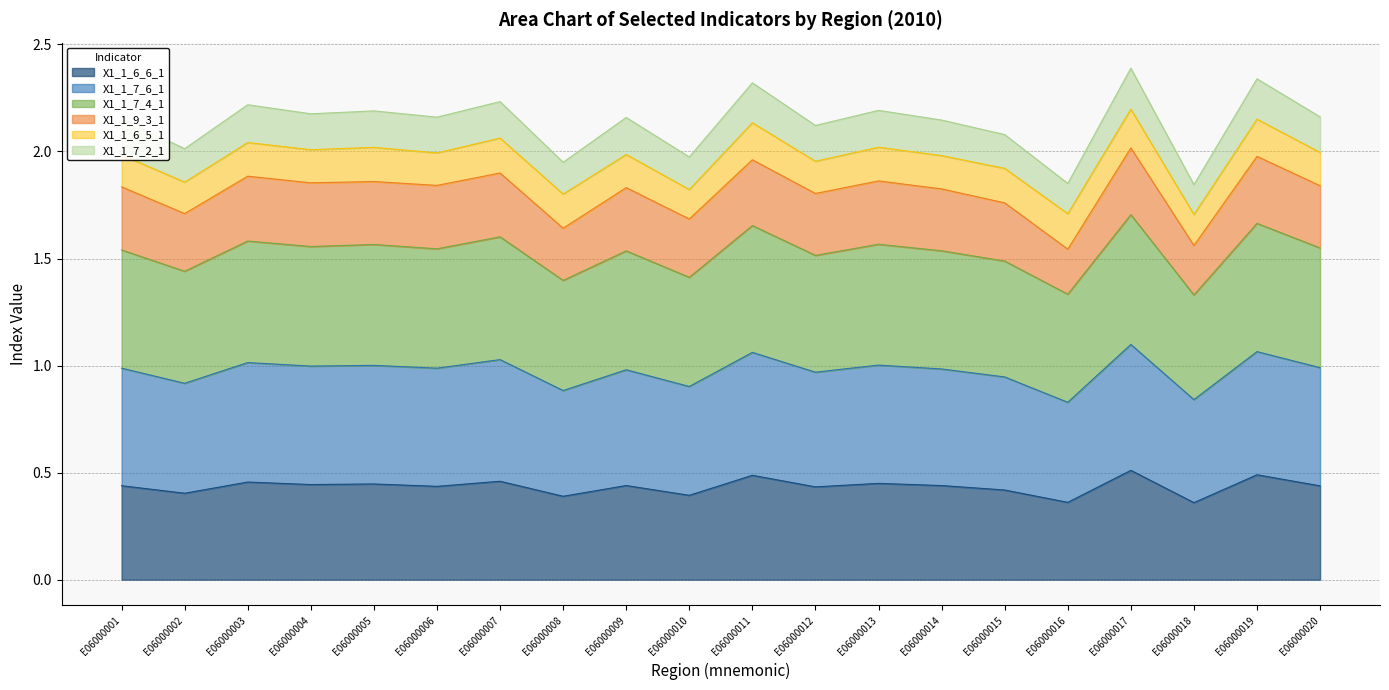

What is the value of the X1_1_7_4_1 point at the 3rd from the left?

1.6